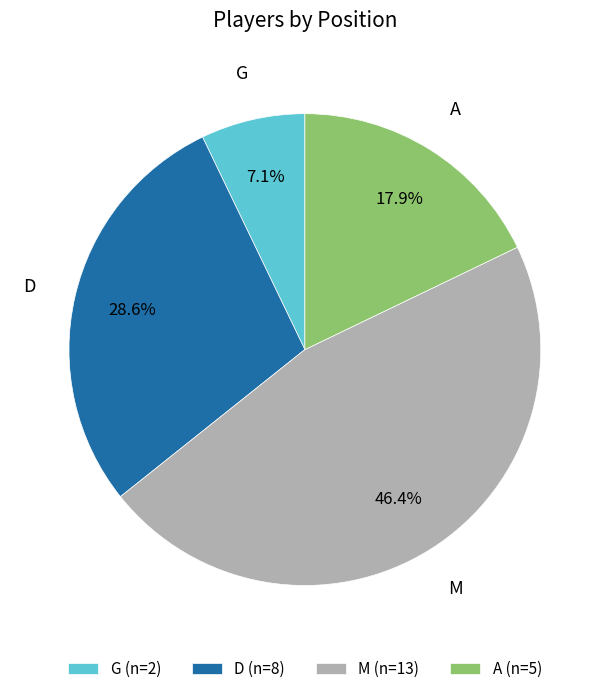

Which slice is the smallest?

G